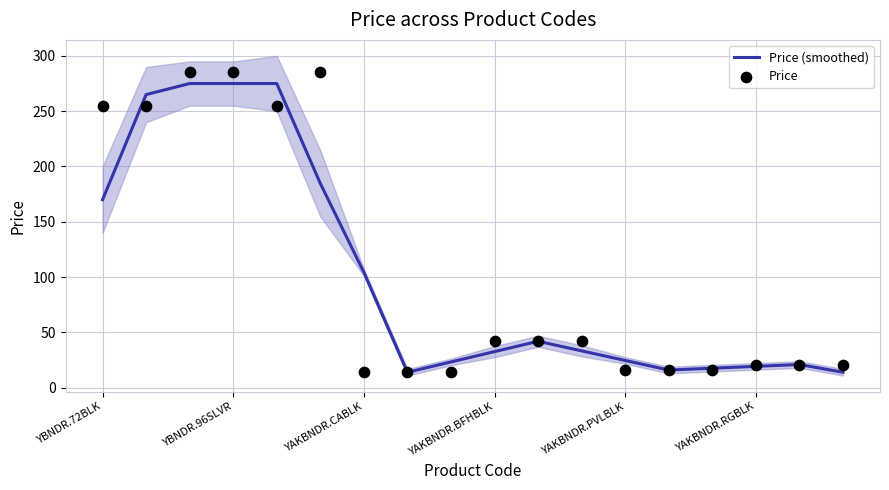

Which series has the largest total across all categories?

Price